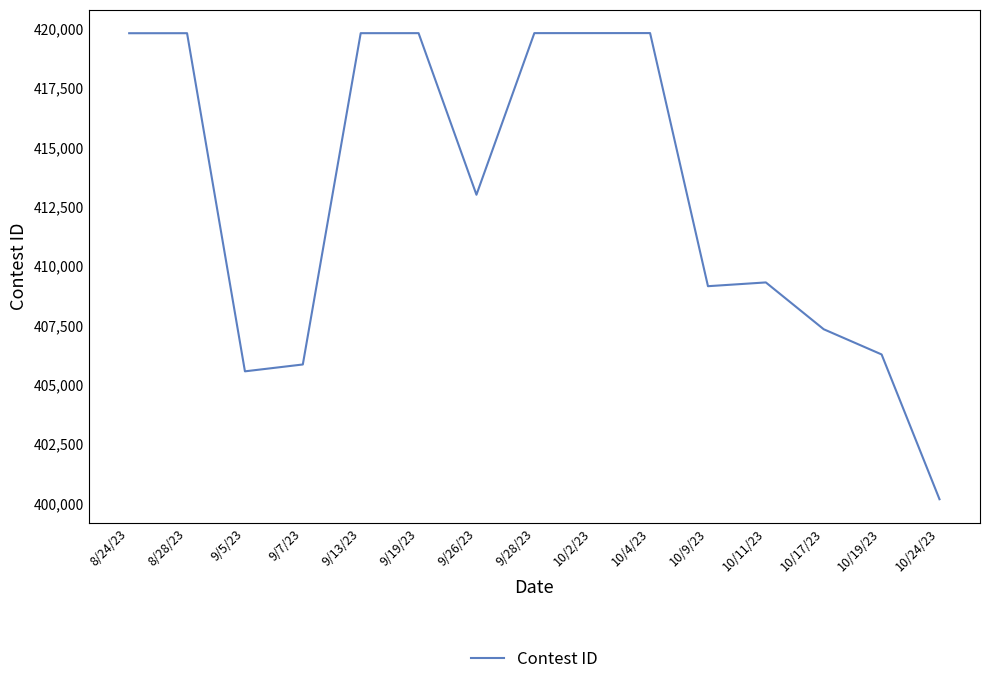

Is it true that the value at 8/28/23 is 230722?

False